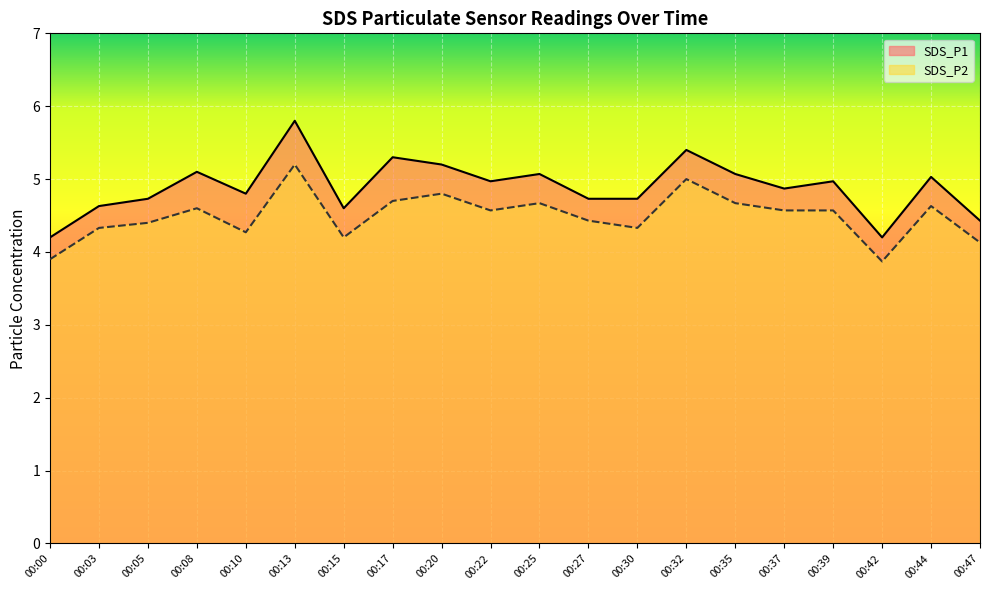

True or false: SDS_P1 and SDS_P2 cross at least once.

False